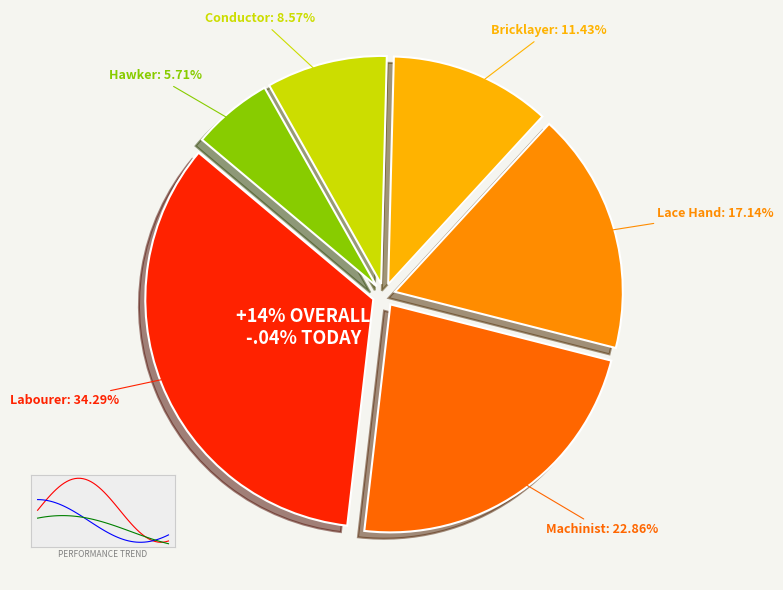

How many segments does this pie chart have?

6